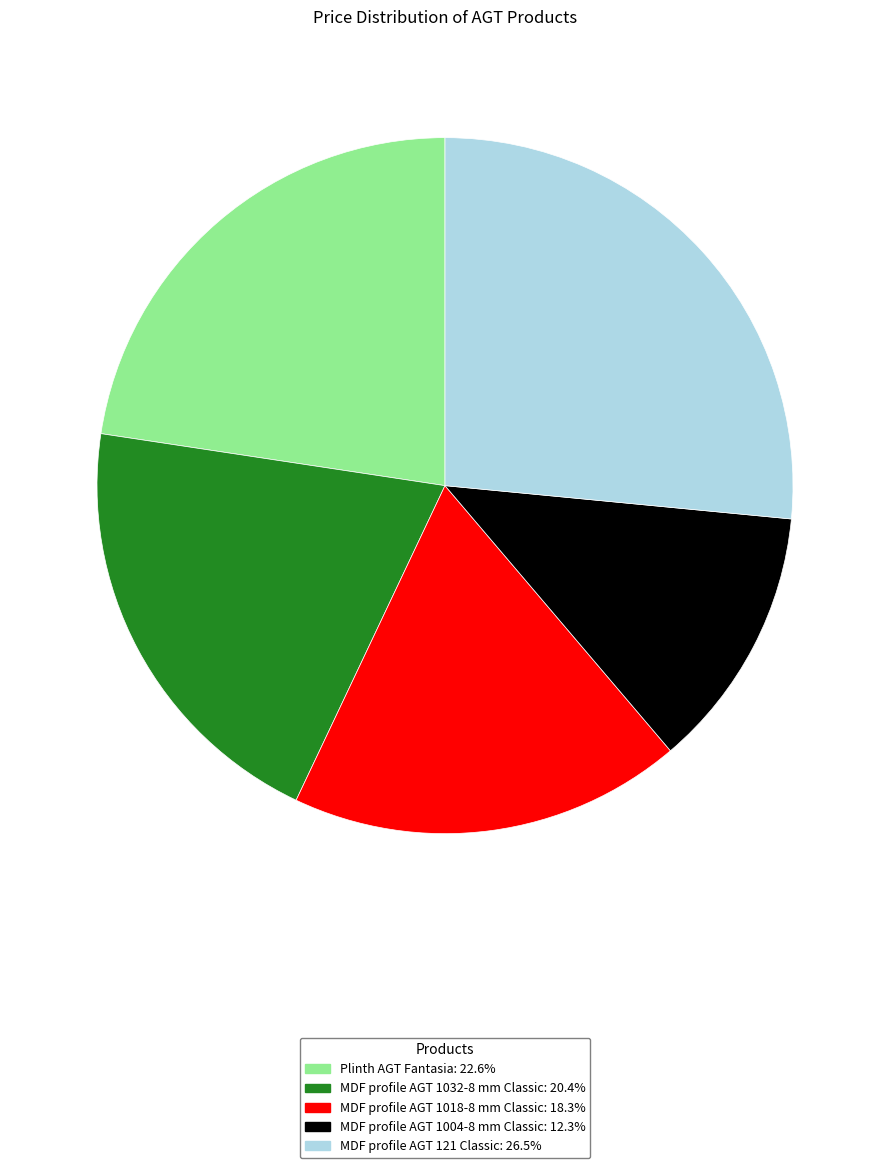

Is it true that MDF profile AGT 1032-8 mm Classic is 33% of the pie?

False